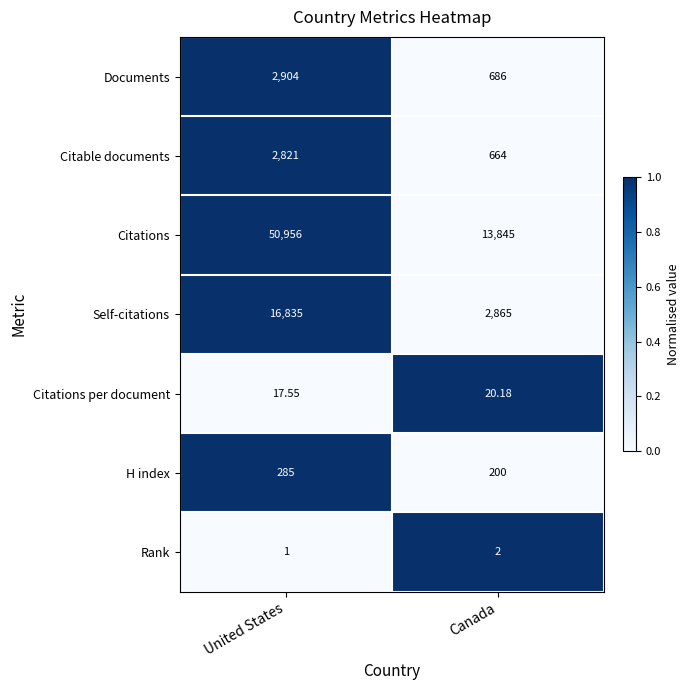

Rank the series at United States from highest to lowest value.

Citations, Self-citations, Documents, Citable documents, H index, Citations per document, Rank